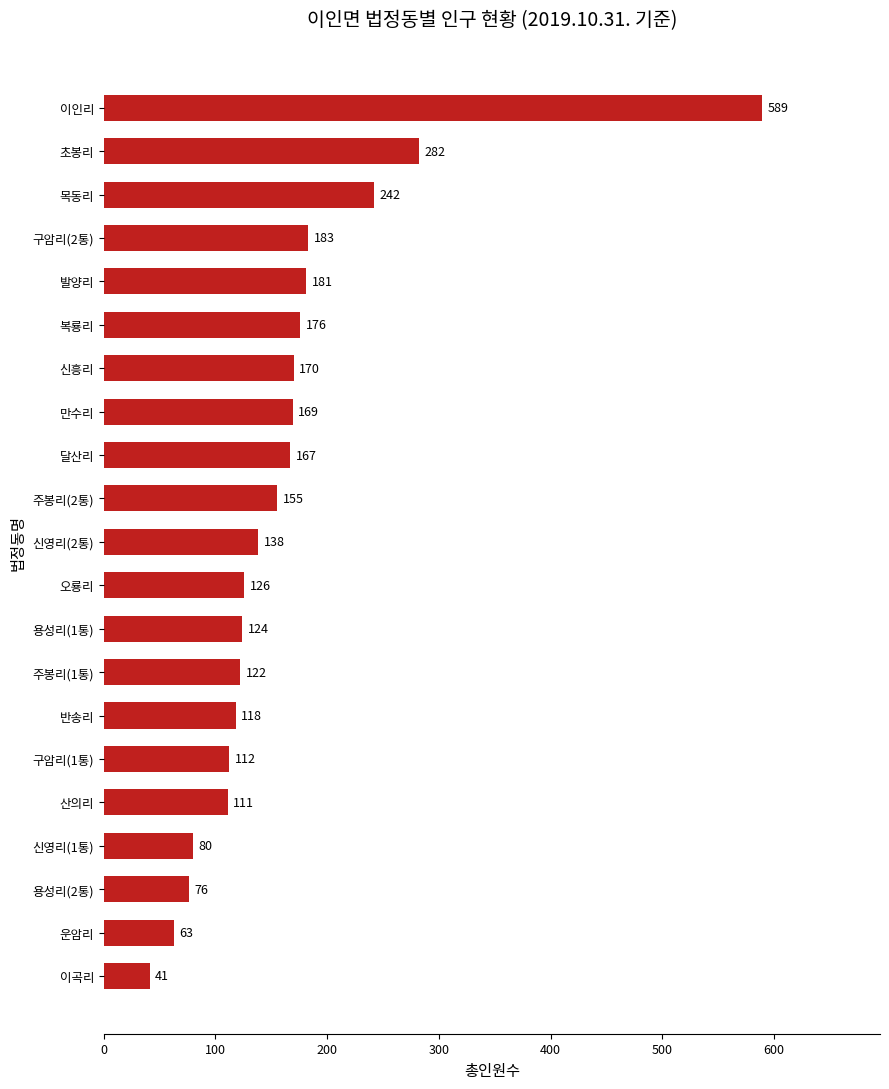

At which label is the value closest to 315?

초봉리